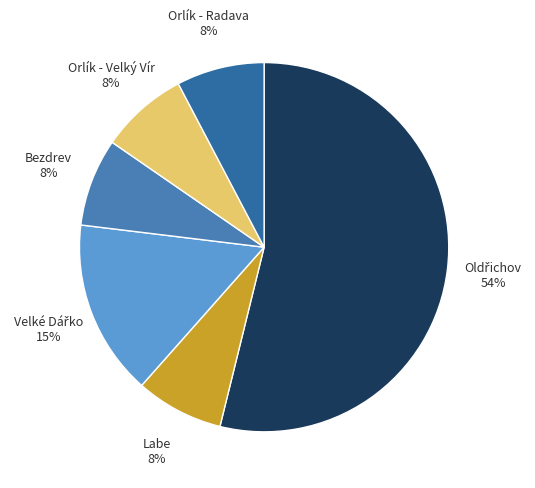

How many segments does this pie chart have?

6